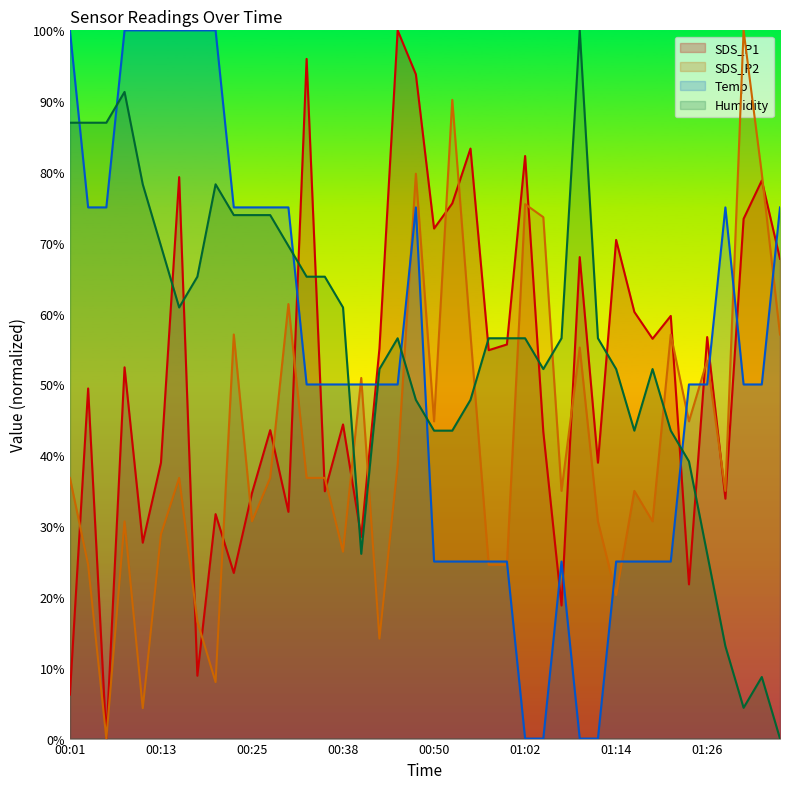

Reading left to right, list all the values displayed in this chart.

SDS_P1: 00:01=6.2	00:04=49.4	00:06=0.0	00:08=52.4	00:11=27.7	00:13=39.0	00:16=79.3	00:18=8.9	00:21=31.7	00:23=23.4	00:25=34.7	00:28=43.5	00:30=32.0	00:33=96.0	00:35=34.9	00:38=44.4	00:40=28.5	00:43=55.1	00:45=100.0	00:47=93.8	00:50=72.0	00:52=75.6	00:55=83.3	00:57=54.8	01:00=55.6	01:02=82.3	01:05=43.3	01:07=18.8	01:09=68.0	01:12=39.0	01:14=70.4	01:17=60.2	01:19=56.5	01:22=59.7	01:24=21.8	01:26=56.7	01:29=33.9	01:31=73.4	01:34=78.8	01:36=67.7
SDS_P2: 00:01=36.8	00:04=24.5	00:06=0.0	00:08=30.7	00:11=4.3	00:13=28.8	00:16=36.8	00:18=16.6	00:21=8.0	00:23=57.1	00:25=30.7	00:28=36.8	00:30=61.3	00:33=36.8	00:35=36.8	00:38=26.4	00:40=50.9	00:43=14.1	00:45=38.7	00:47=79.8	00:50=44.8	00:52=90.2	00:55=57.1	00:57=24.5	01:00=24.5	01:02=75.5	01:05=73.6	01:07=35.0	01:09=55.2	01:12=30.7	01:14=20.2	01:17=35.0	01:19=30.7	01:22=57.1	01:24=44.8	01:26=53.4	01:29=35.0	01:31=100.0	01:34=79.8	01:36=57.1
Temp: 00:01=100.0	00:04=75.0	00:06=75.0	00:08=100.0	00:11=100.0	00:13=100.0	00:16=100.0	00:18=100.0	00:21=100.0	00:23=75.0	00:25=75.0	00:28=75.0	00:30=75.0	00:33=50.0	00:35=50.0	00:38=50.0	00:40=50.0	00:43=50.0	00:45=50.0	00:47=75.0	00:50=25.0	00:52=25.0	00:55=25.0	00:57=25.0	01:00=25.0	01:02=0.0	01:05=0.0	01:07=25.0	01:09=0.0	01:12=0.0	01:14=25.0	01:17=25.0	01:19=25.0	01:22=25.0	01:24=50.0	01:26=50.0	01:29=75.0	01:31=50.0	01:34=50.0	01:36=75.0
Humidity: 00:01=87.0	00:04=87.0	00:06=87.0	00:08=91.3	00:11=78.3	00:13=69.6	00:16=60.9	00:18=65.2	00:21=78.3	00:23=73.9	00:25=73.9	00:28=73.9	00:30=69.6	00:33=65.2	00:35=65.2	00:38=60.9	00:40=26.1	00:43=52.2	00:45=56.5	00:47=47.8	00:50=43.5	00:52=43.5	00:55=47.8	00:57=56.5	01:00=56.5	01:02=56.5	01:05=52.2	01:07=56.5	01:09=100.0	01:12=56.5	01:14=52.2	01:17=43.5	01:19=52.2	01:22=43.5	01:24=39.1	01:26=26.1	01:29=13.0	01:31=4.3	01:34=8.7	01:36=0.0